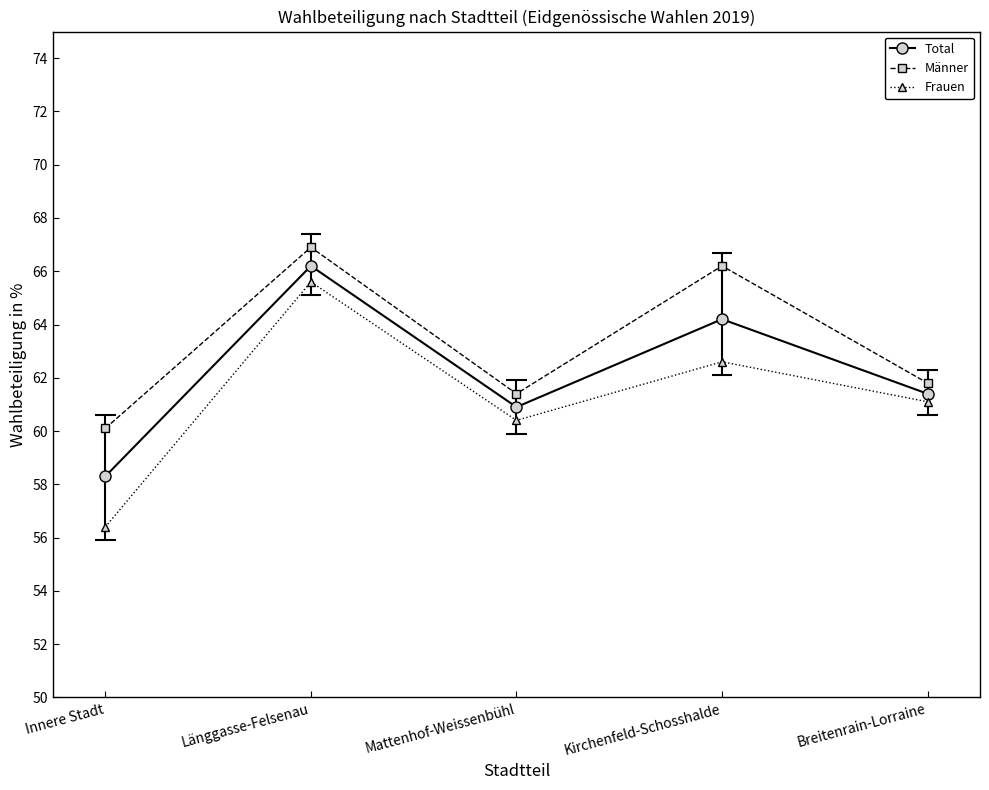

Reading right to left, extract all data points from this chart.

Total: 61.4	64.2	60.9	66.2	58.3
Männer: 61.8	66.2	61.4	66.9	60.1
Frauen: 61.1	62.6	60.4	65.6	56.4